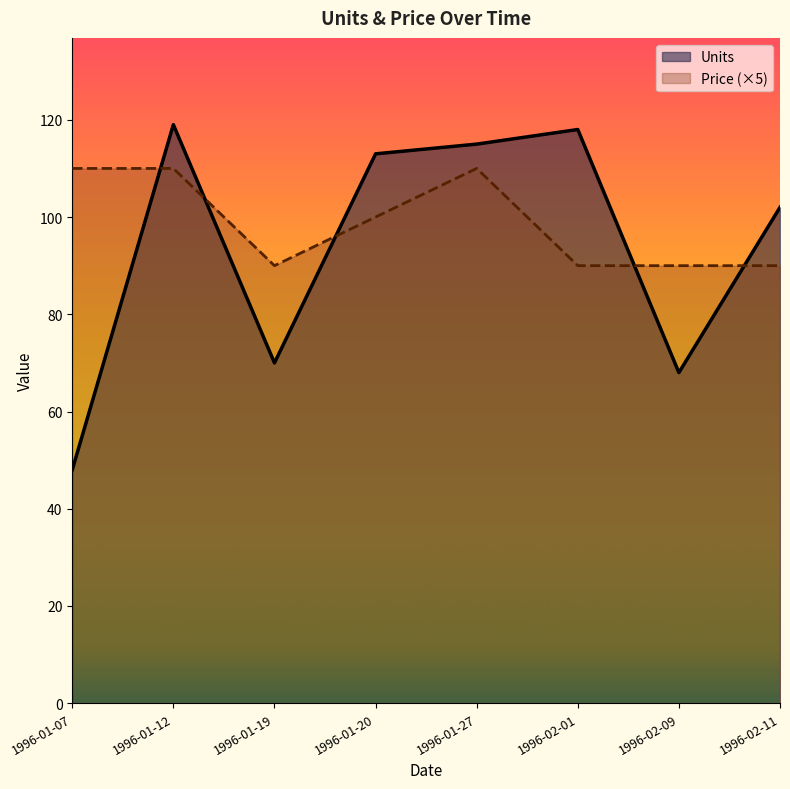

What are all the series names shown in the legend?

Units, Price (×5)